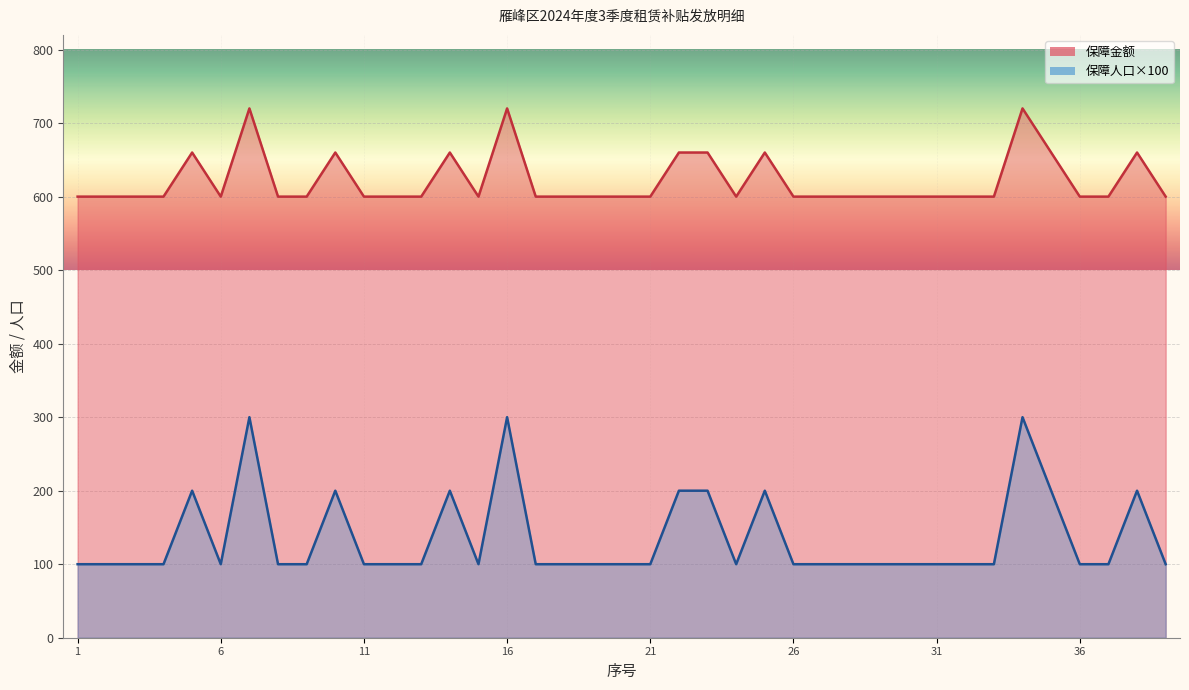

What are all the series names shown in the legend?

保障金额, 保障人口×100